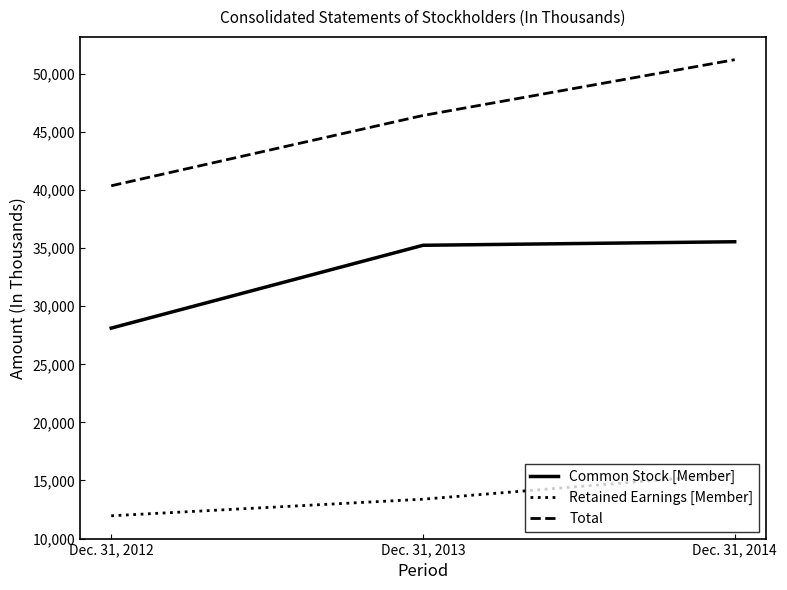

What is the smallest value displayed?

11958